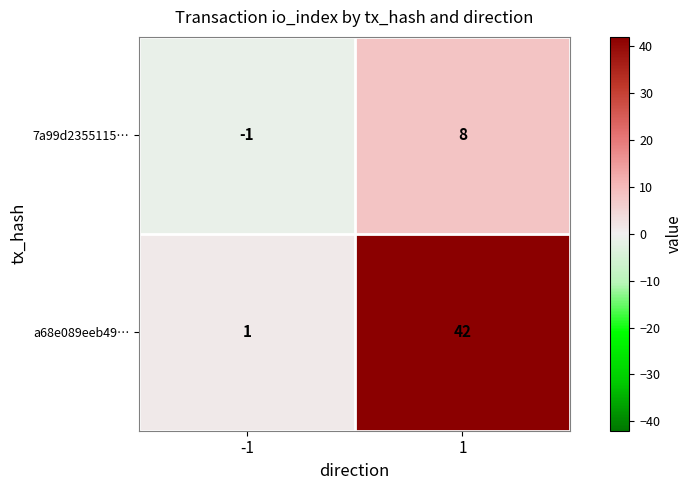

What is the sum of all 7a99d2355115… values?

7